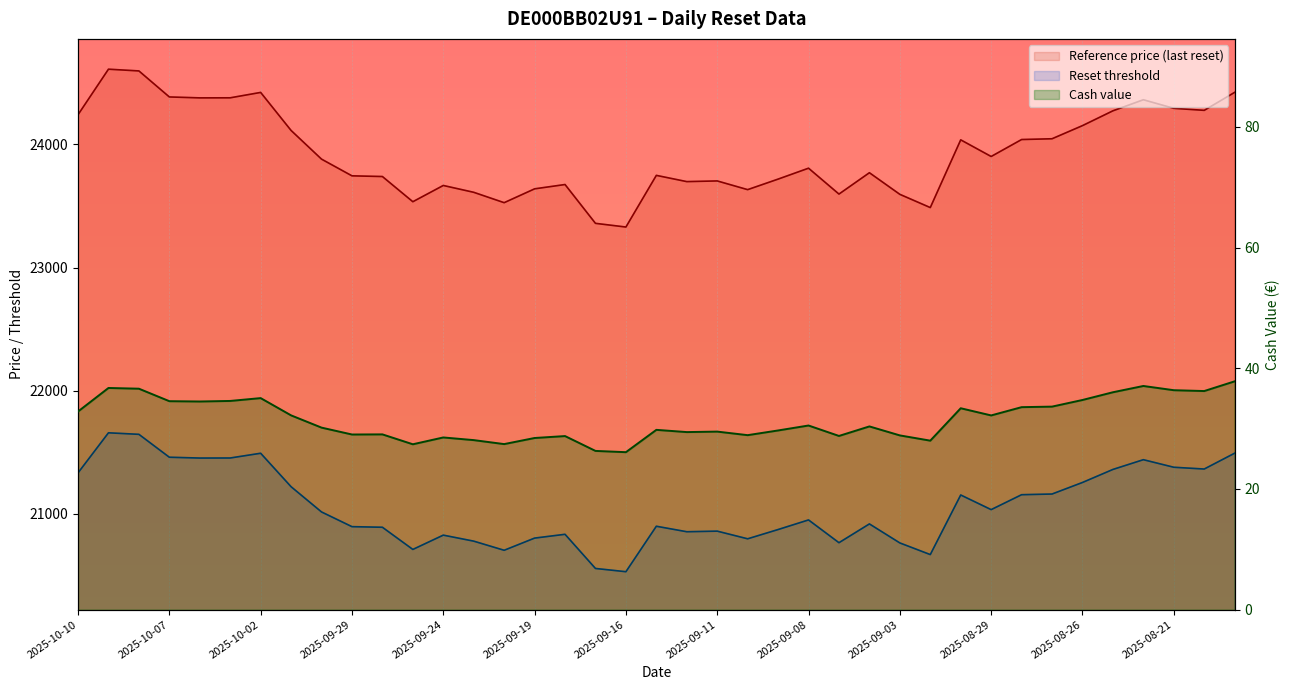

What is the greatest value displayed?

24611.2